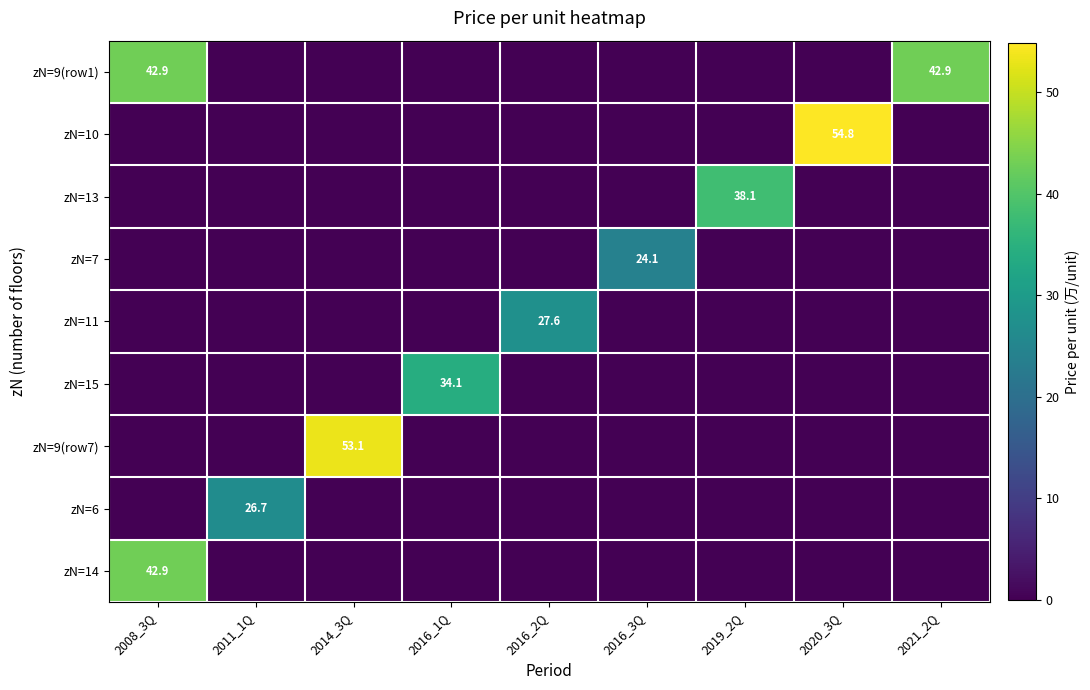

Which has a higher value, 2016_3Q or 2016_2Q?

2016_3Q